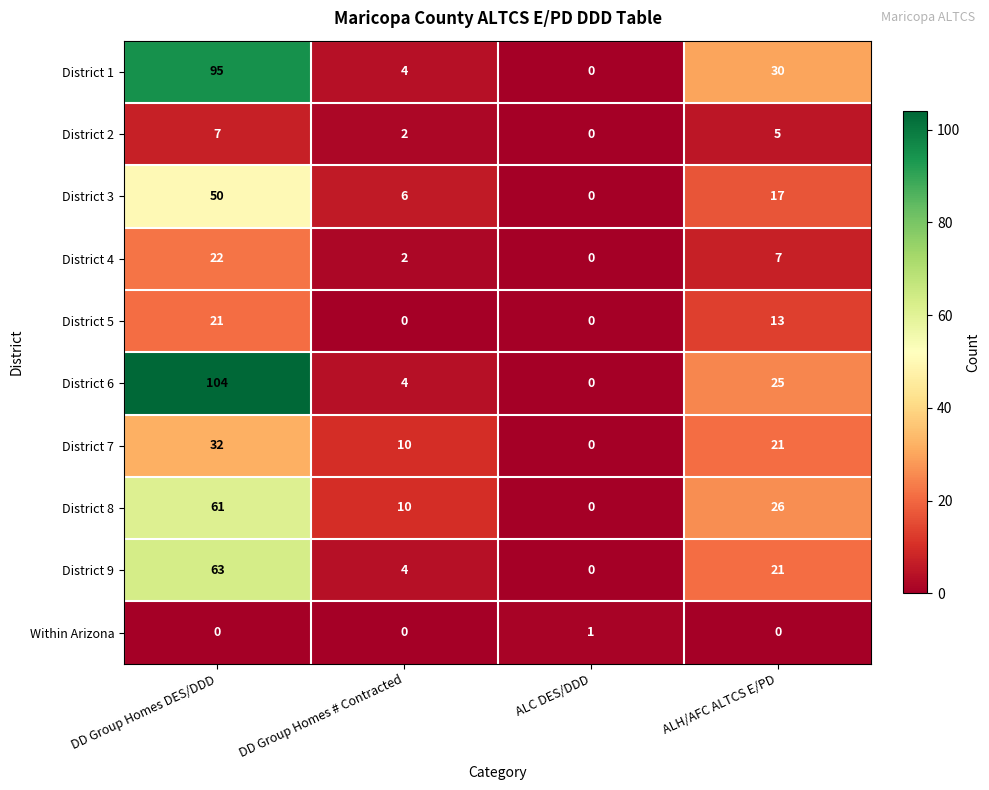

Which series has the largest total across all categories?

District 6